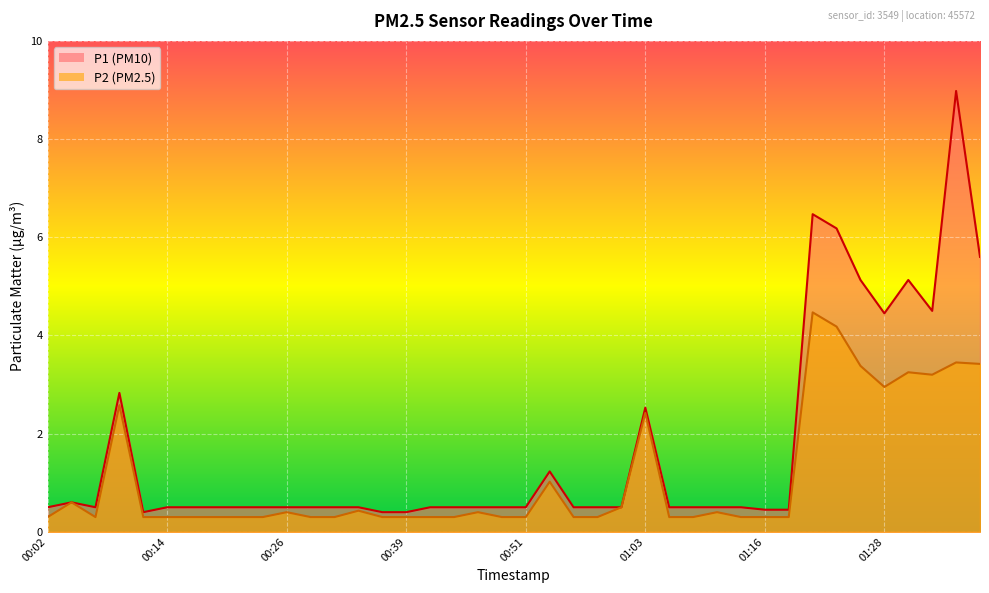

Reading right to left, extract all data points from this chart.

P1: 5.6	9.0	4.5	5.1	4.5	5.1	6.2	6.5	0.5	0.5	0.5	0.5	0.5	0.5	2.5	0.5	0.5	0.5	1.2	0.5	0.5	0.5	0.5	0.5	0.4	0.4	0.5	0.5	0.5	0.5	0.5	0.5	0.5	0.5	0.5	0.4	2.8	0.5	0.6	0.5
P2: 3.4	3.5	3.2	3.2	3.0	3.4	4.2	4.5	0.3	0.3	0.3	0.4	0.3	0.3	2.4	0.5	0.3	0.3	1.0	0.3	0.3	0.4	0.3	0.3	0.3	0.3	0.4	0.3	0.3	0.4	0.3	0.3	0.3	0.3	0.3	0.3	2.6	0.3	0.6	0.3